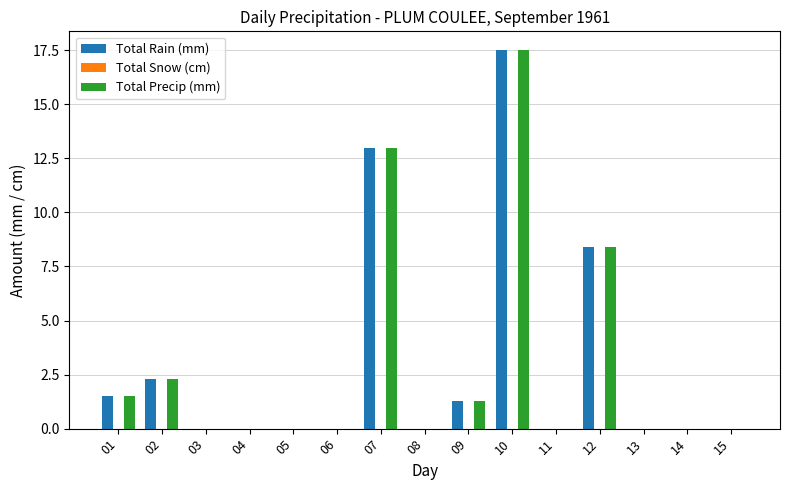

At which category is the sum across all series the highest?

10